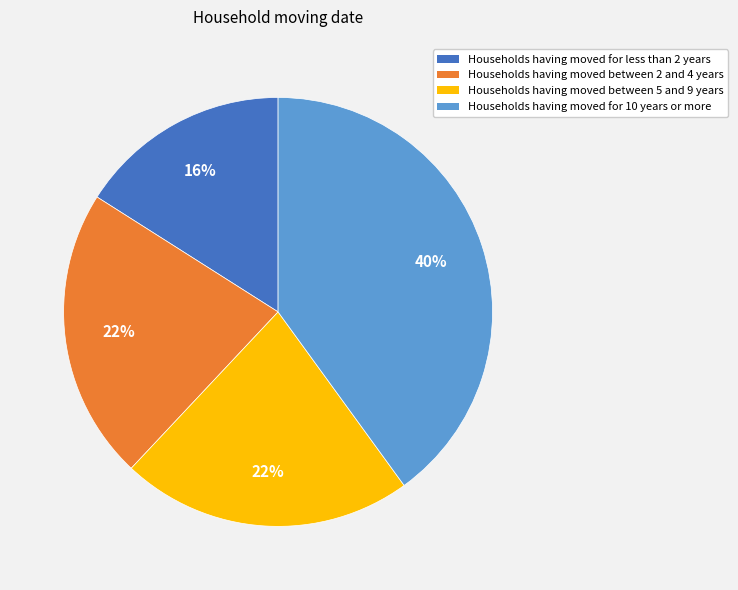

To the nearest percent, what is the average slice percentage?

25%